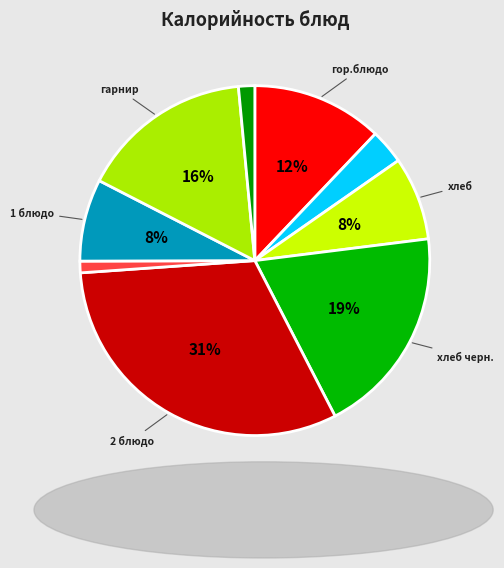

How many slices are in this pie chart?

9